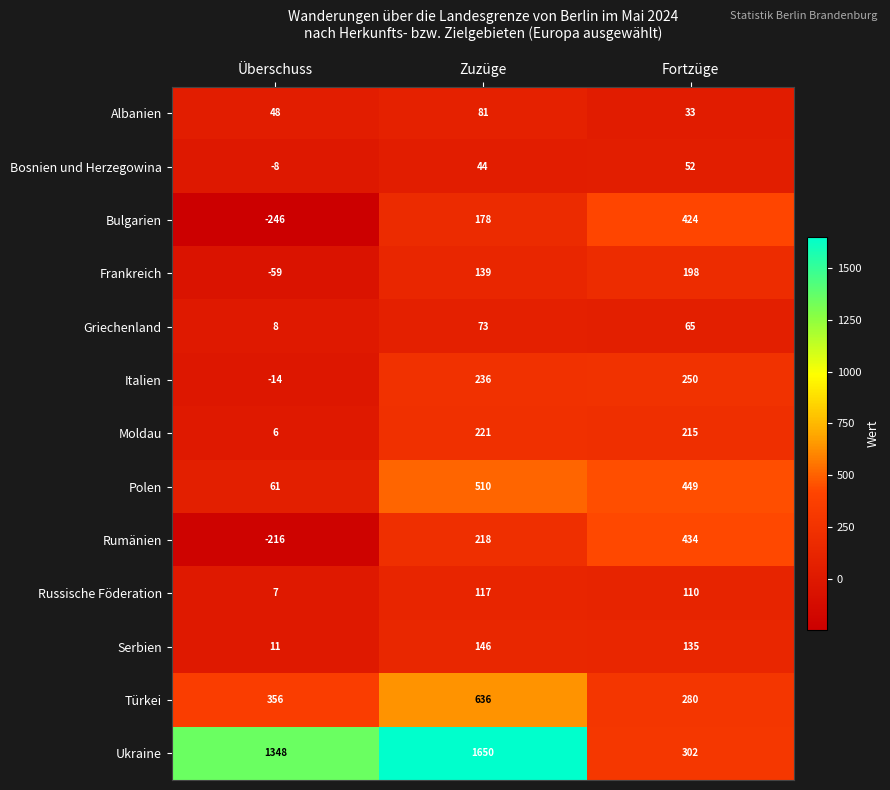

What is the minimum value shown in the chart?

-246